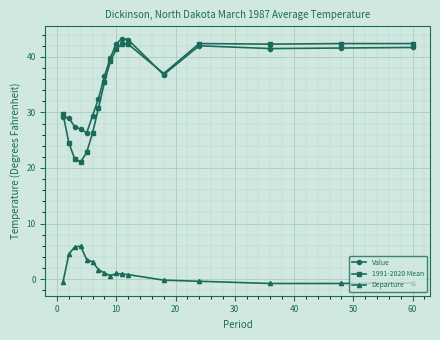

Which series has the largest range (max minus min)?

1991-2020 Mean